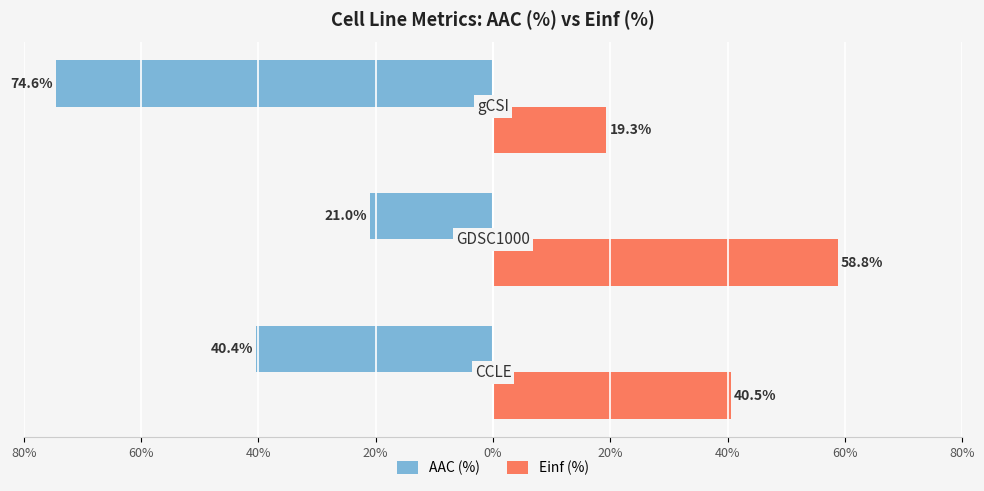

What are all the series names shown in the legend?

AAC (%), Einf (%)